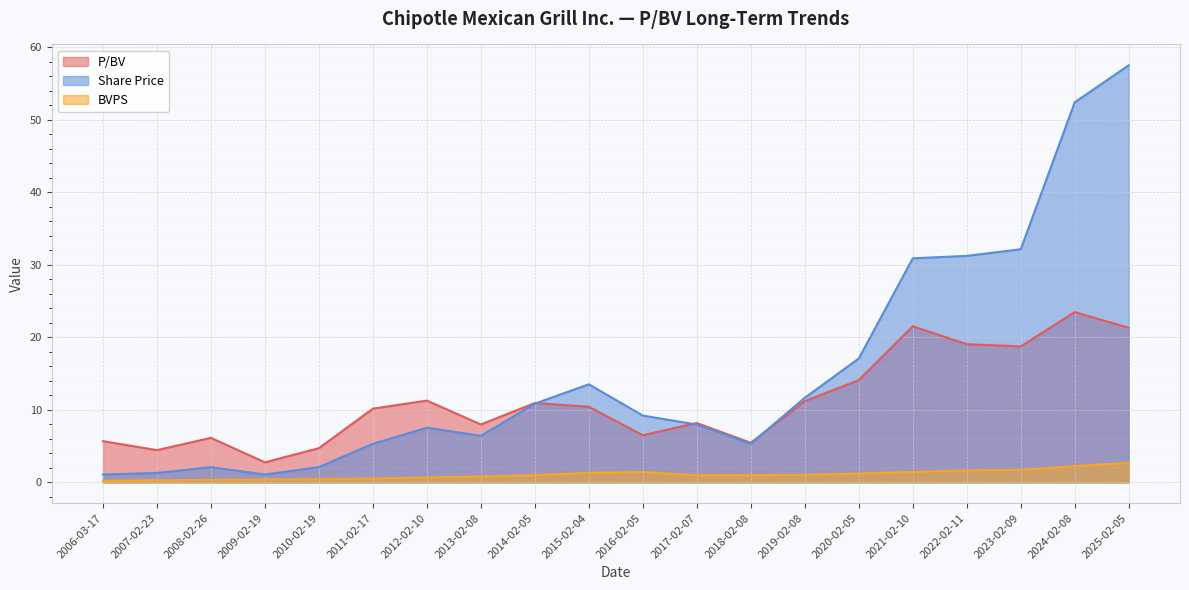

At which label does P/BV reach its minimum?

2009-02-19